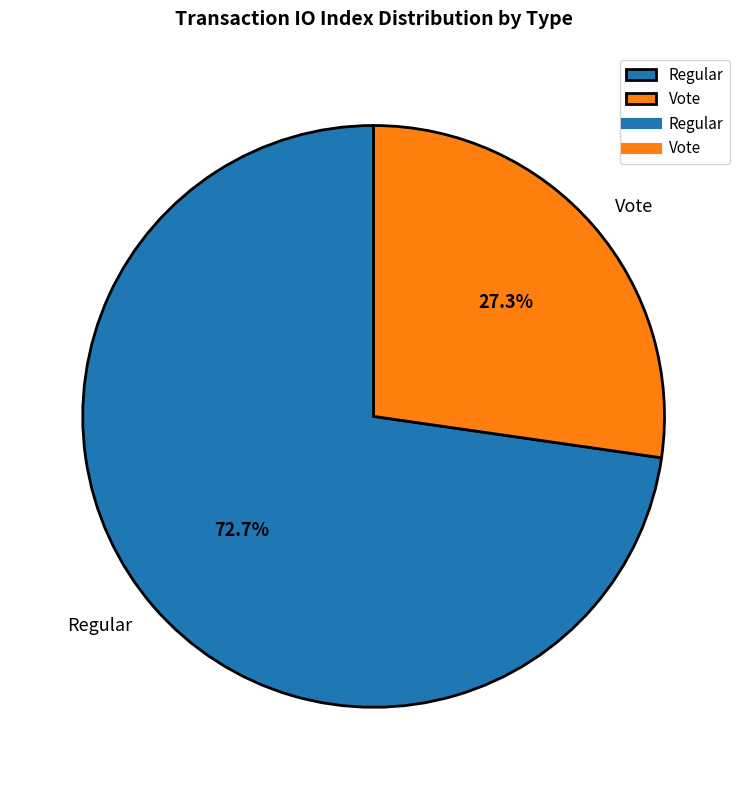

How many segments does this pie chart have?

2